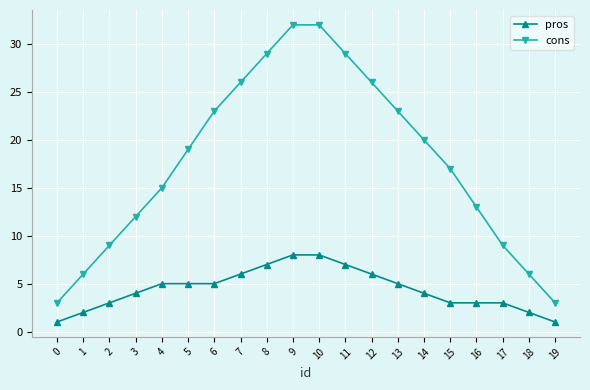

Rank the series by their maximum value, from highest to lowest.

cons, pros